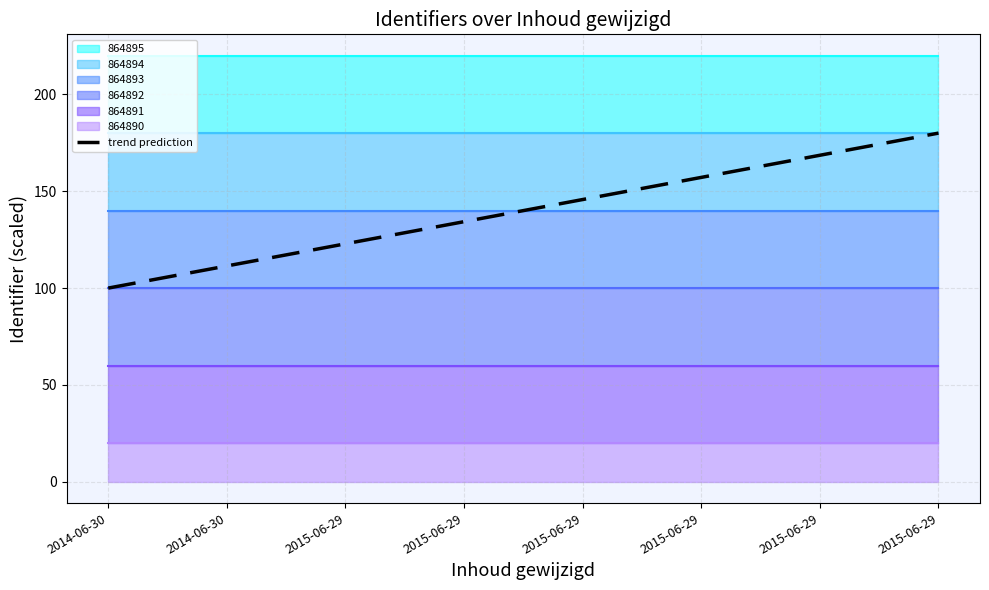

What is the difference between the second highest and minimum values?

68.6